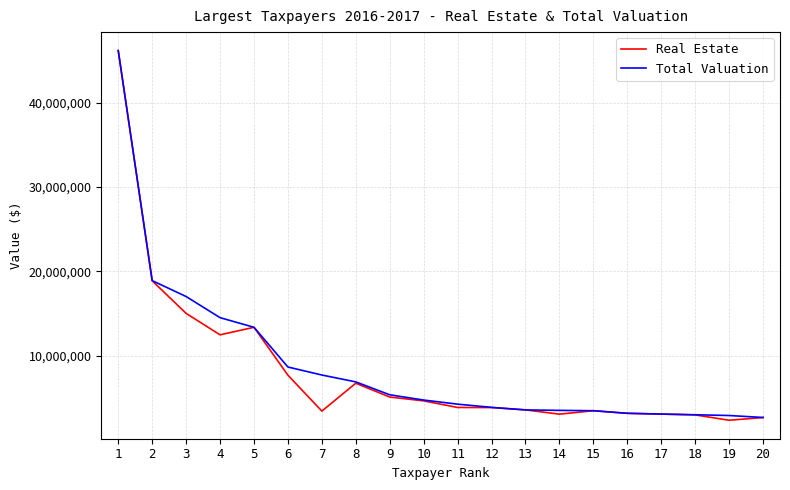

The value of Total Valuation at 16 is 4700021. True or false?

False